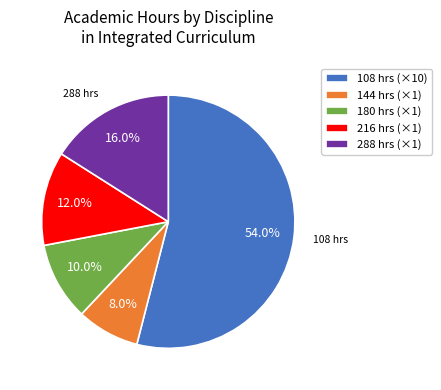

What is the total percentage of 288 hrs (×1) and 144 hrs (×1)?

24.0%